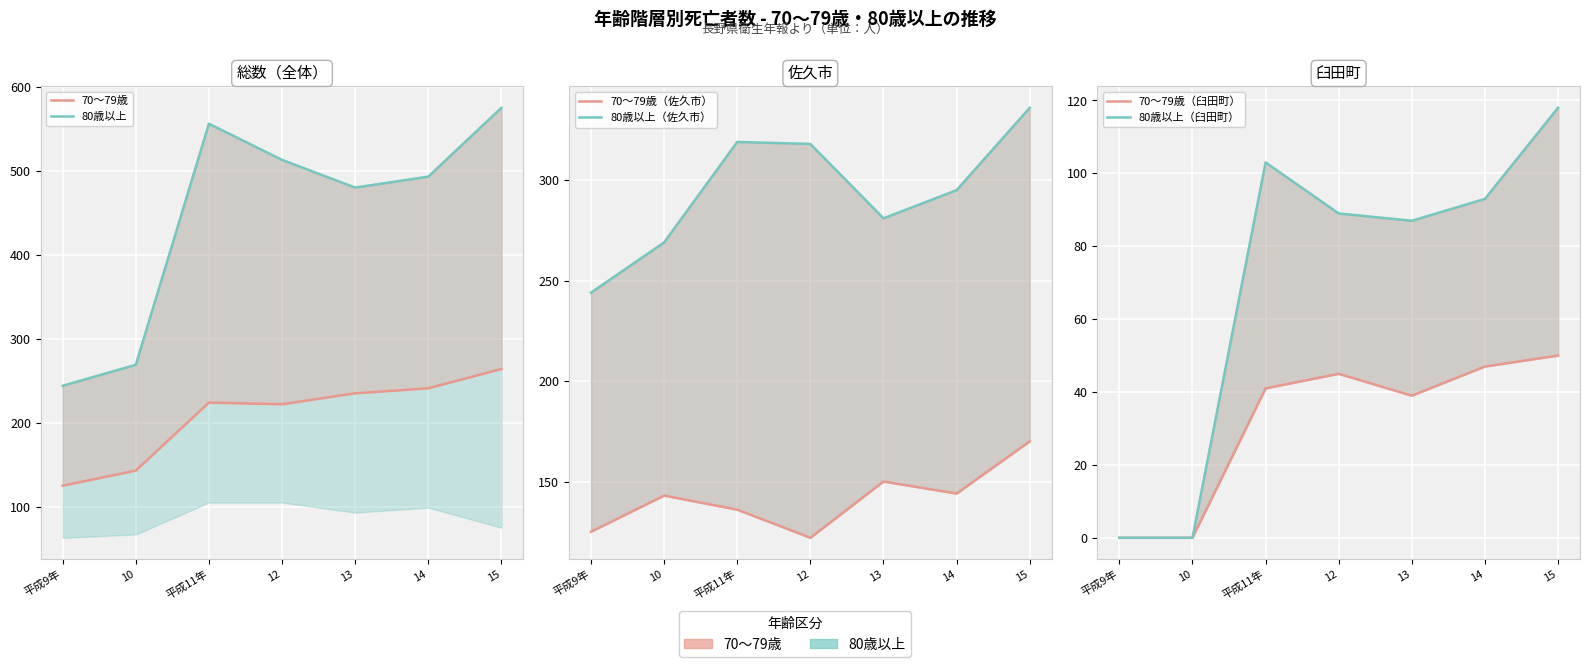

Is the value of 80歳以上（佐久市） at 平成11年 greater than the value of 80歳以上（臼田町） at 平成9年?

Yes